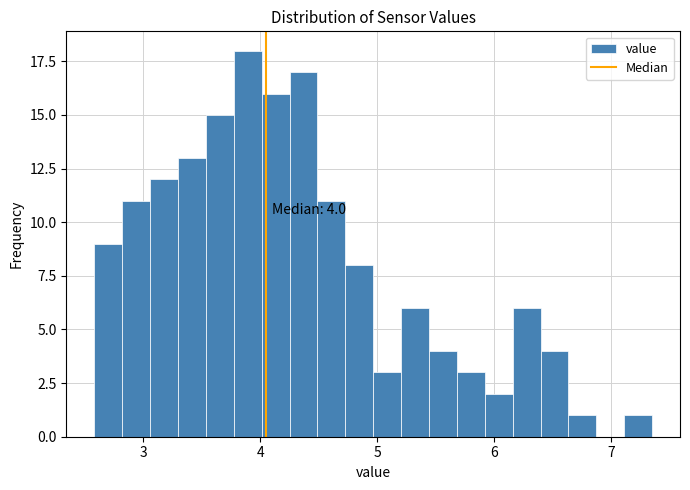

Around what value on the x-axis is the tallest bar? Give the approximate position of its centre, as read against the axis.

3.9